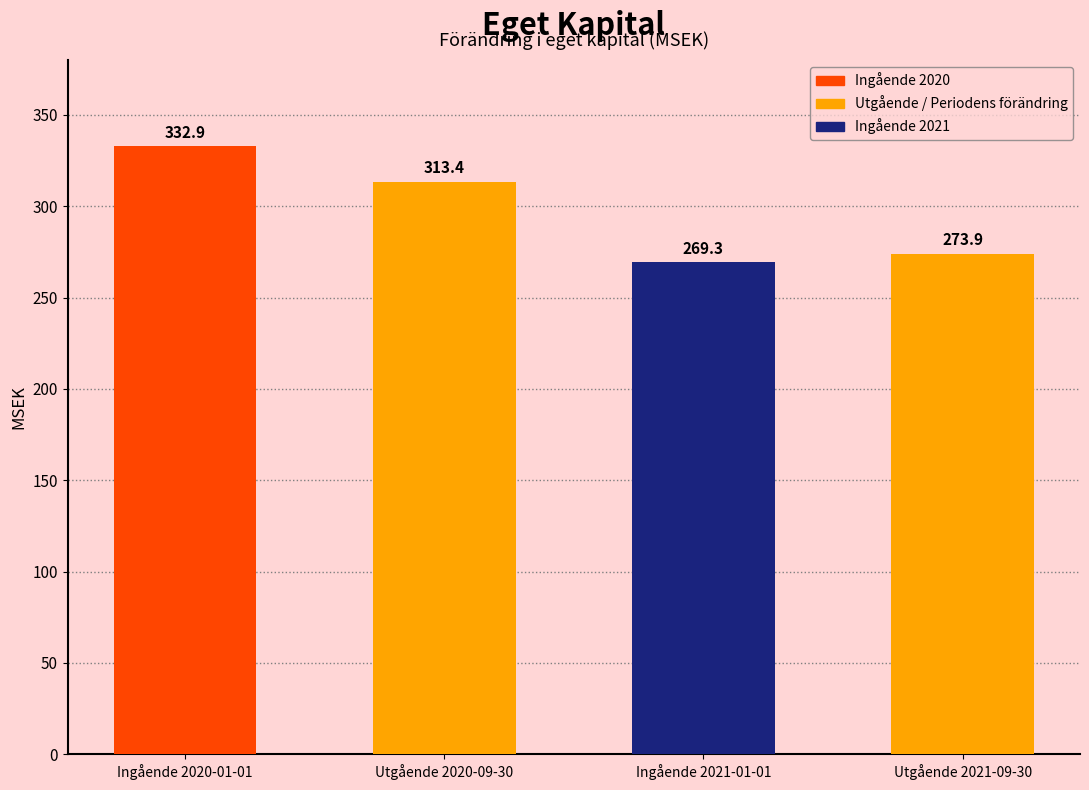

Between Ingående 2021-01-01 and Ingående 2020-01-01, which is larger?

Ingående 2020-01-01